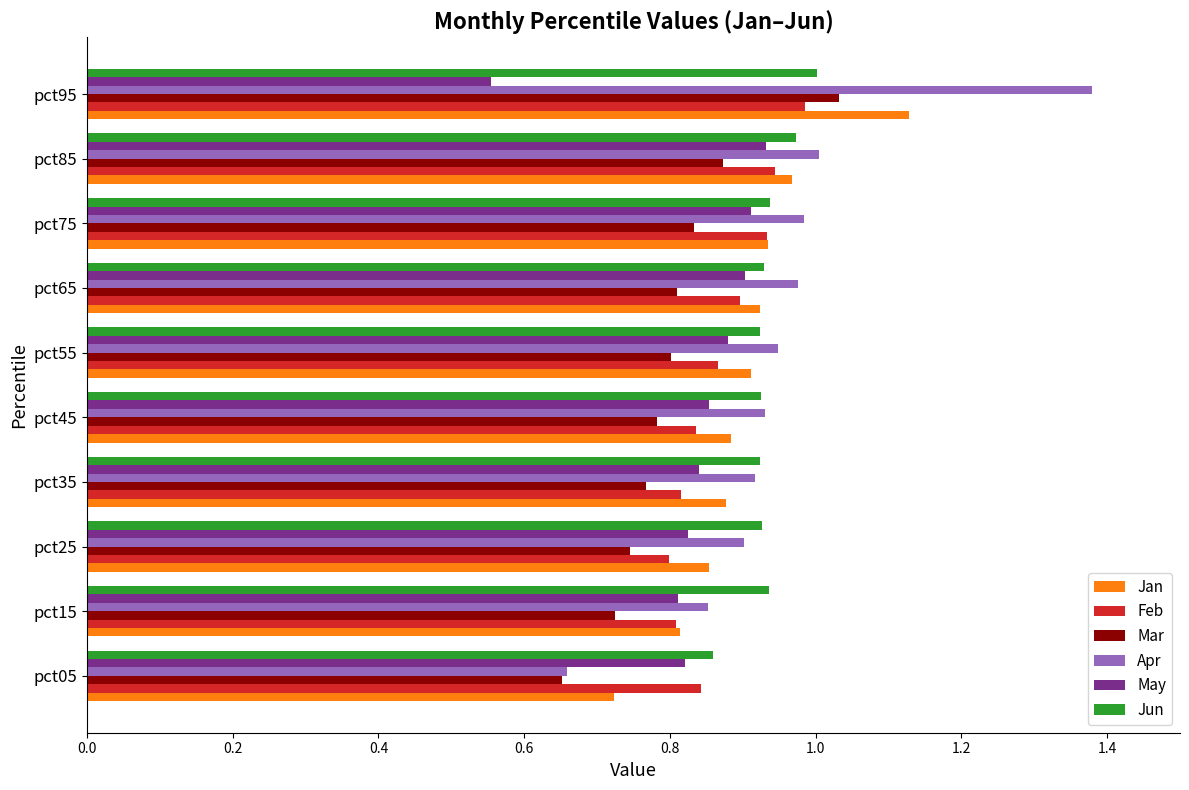

What is the total value across all series at pct25?

5.0